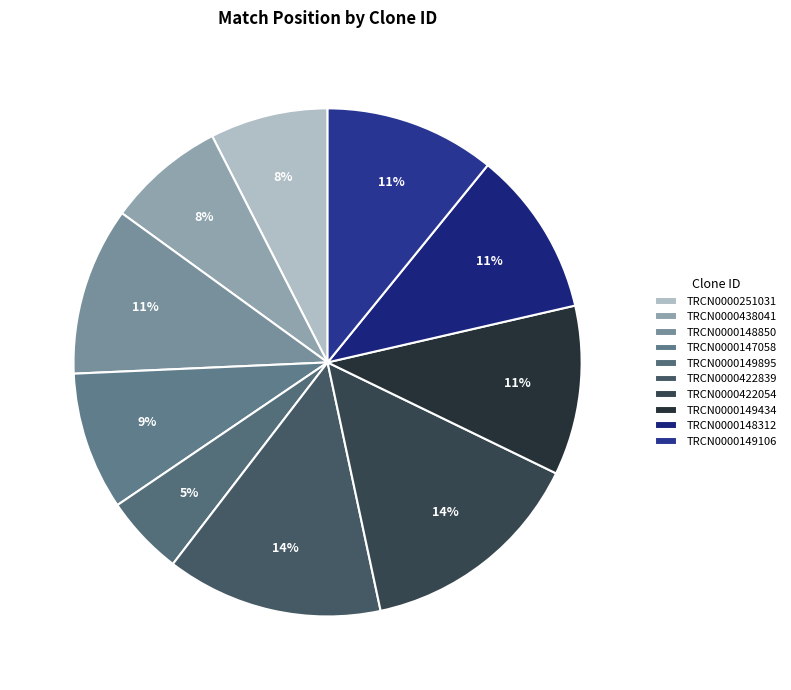

The TRCN0000148850 slice represents 17% of the pie. True or false?

False